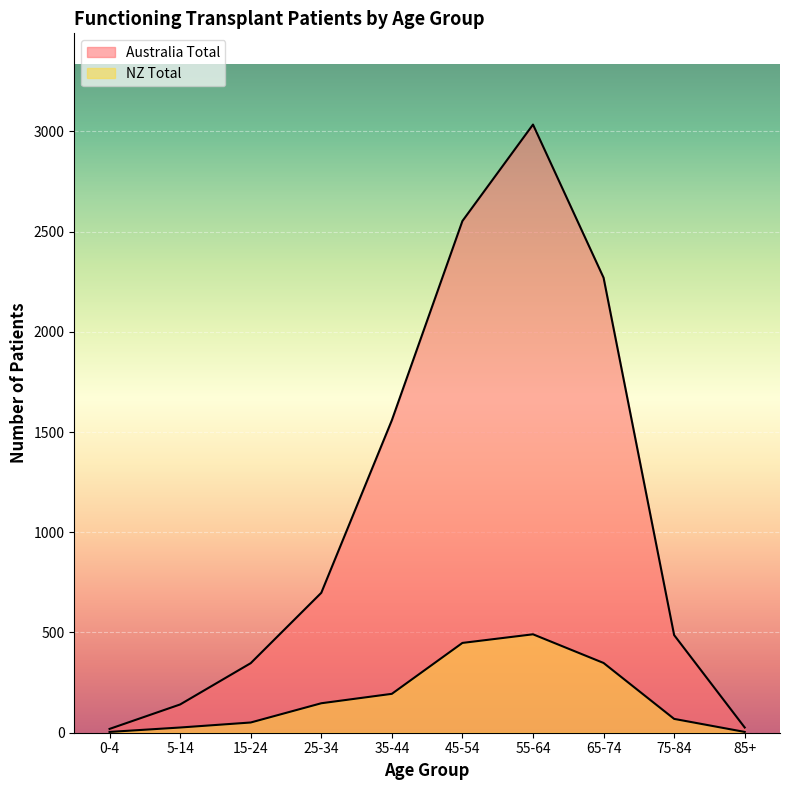

Is it true that Australia Total equals 26 at 85+?

True